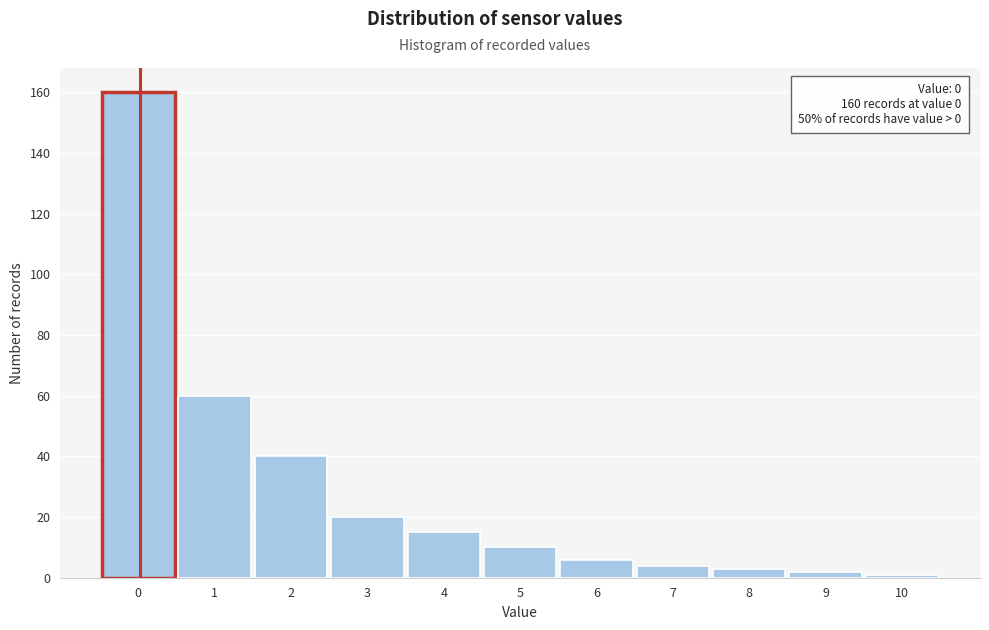

Reading left to right, transcribe all the data shown in this chart.

160	60	40	20	15	10	6	4	3	2	1